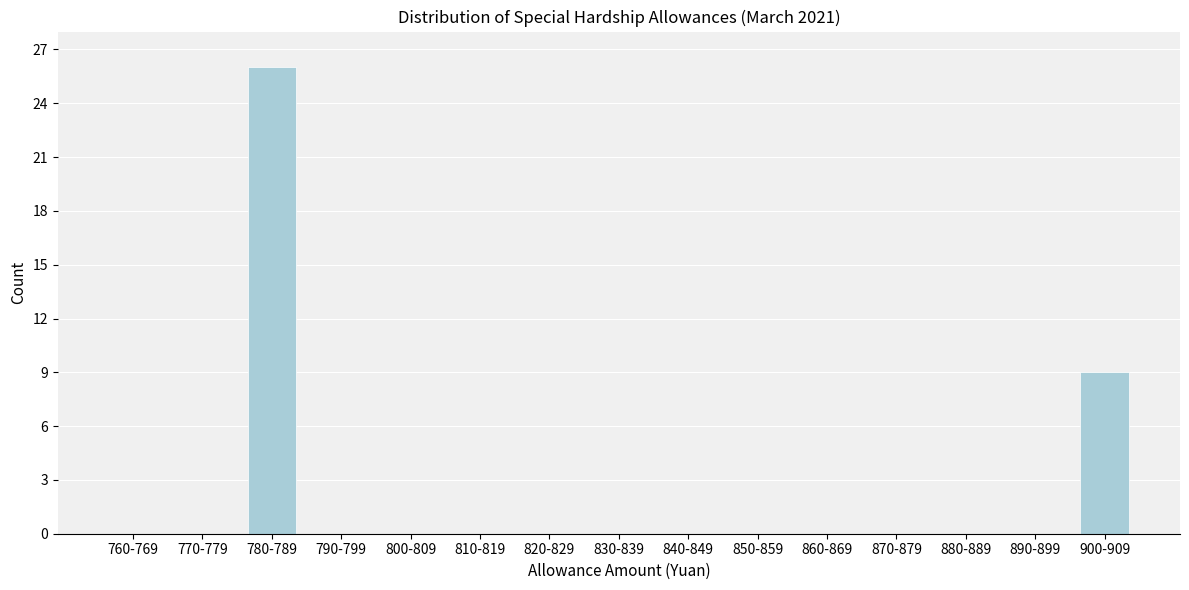

Reading left to right, list all the values displayed in this chart.

760-769=0	770-779=0	780-789=26	790-799=0	800-809=0	810-819=0	820-829=0	830-839=0	840-849=0	850-859=0	860-869=0	870-879=0	880-889=0	890-899=0	900-909=9